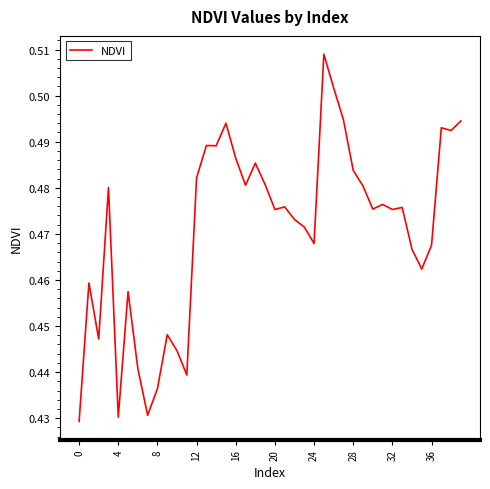

How many lines are shown in the chart?

1